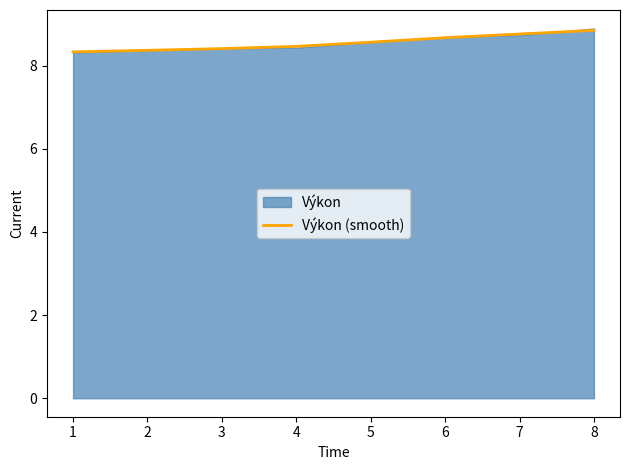

True or false: the data has more than 0 interior local peaks.

False